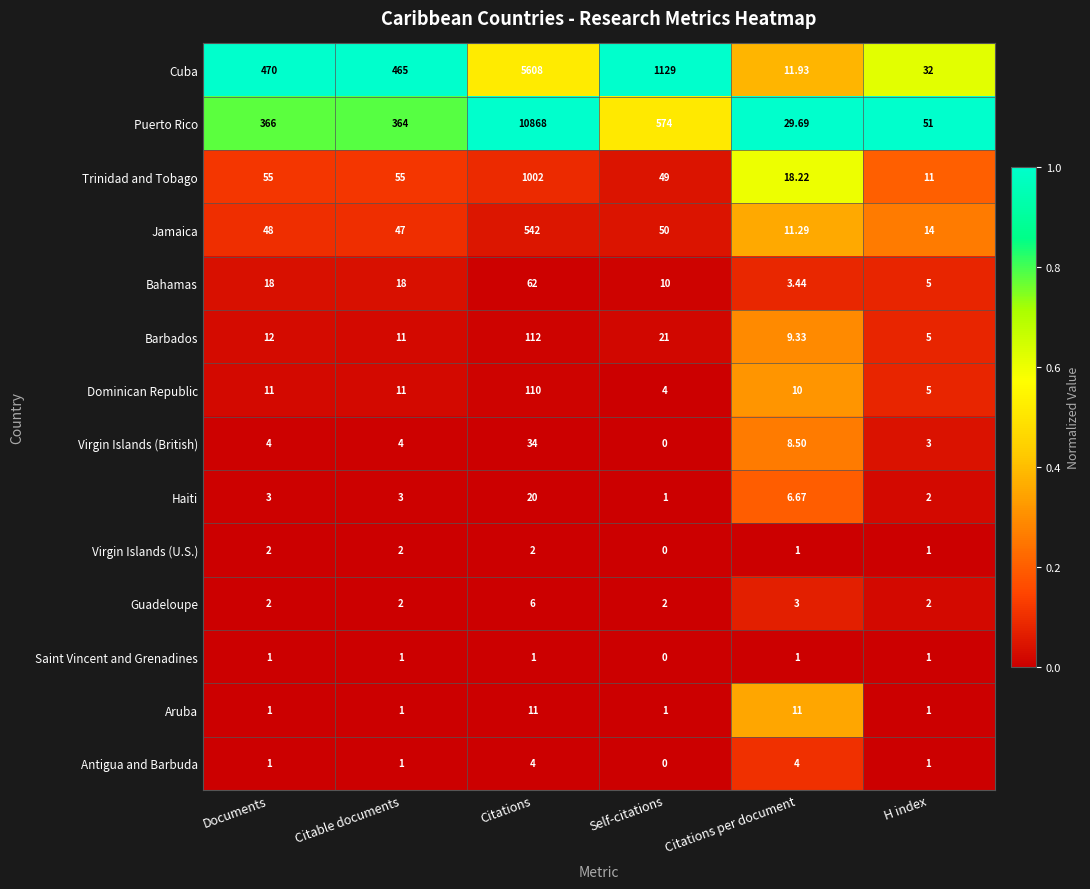

Which label corresponds to the largest value in the chart?

Citations